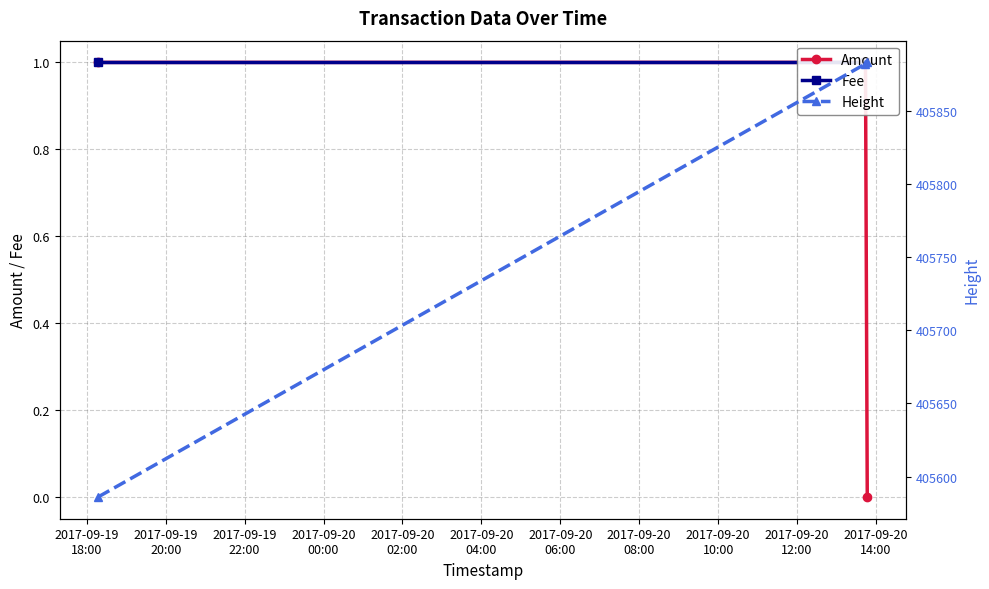

What is the value of the Height point at the 2nd from the left?

405882